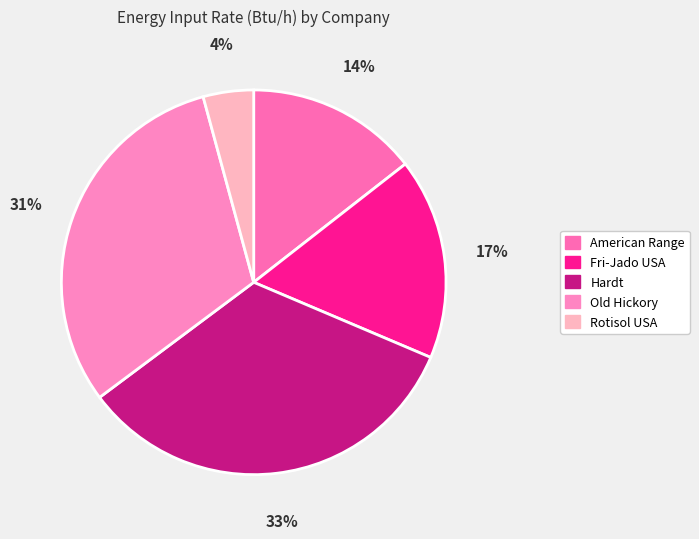

Count the number of slices in the pie.

5